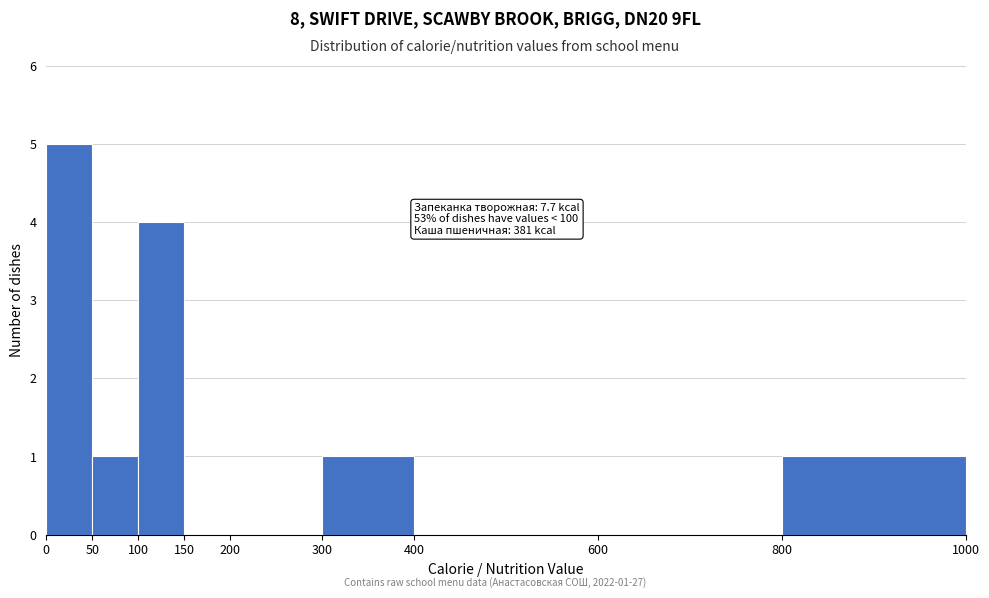

Over which range of the x-axis is the bar tallest?

0 to 50